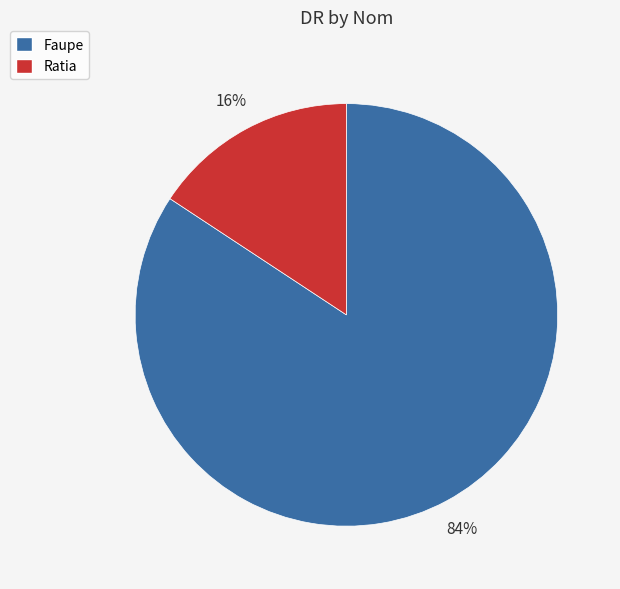

Which slice is the largest?

Faupe